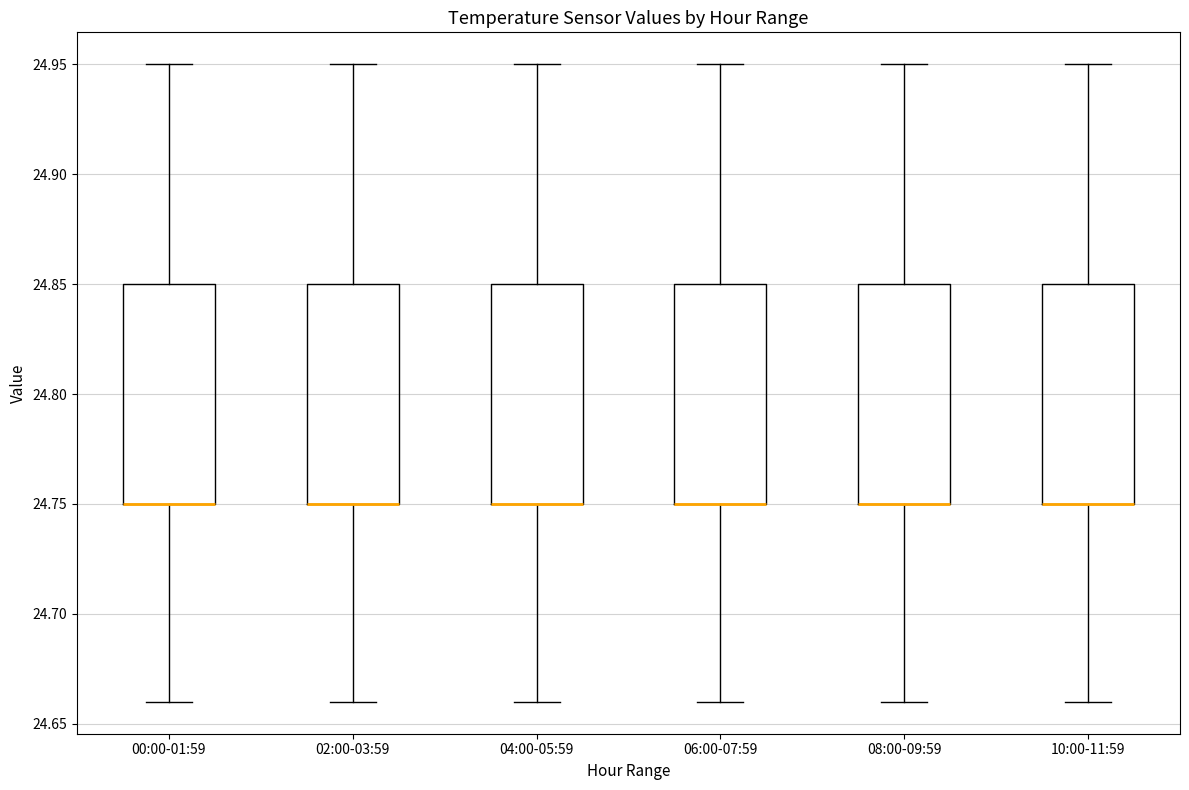

Reading left to right, transcribe this box plot: for each box, give where its median line is, the range the box spans, and where its two whiskers end, as read against the y-axis. The values are not printed on the chart, so give them approximately, as read against the axis.

00:00-01:59: median 24.75 (drawn on the box's lower edge), box 24.75 to 24.85, whiskers 24.66 to 24.95
02:00-03:59: median 24.75 (drawn on the box's lower edge), box 24.75 to 24.85, whiskers 24.66 to 24.95
04:00-05:59: median 24.75 (drawn on the box's lower edge), box 24.75 to 24.85, whiskers 24.66 to 24.95
06:00-07:59: median 24.75 (drawn on the box's lower edge), box 24.75 to 24.85, whiskers 24.66 to 24.95
08:00-09:59: median 24.75 (drawn on the box's lower edge), box 24.75 to 24.85, whiskers 24.66 to 24.95
10:00-11:59: median 24.75 (drawn on the box's lower edge), box 24.75 to 24.85, whiskers 24.66 to 24.95